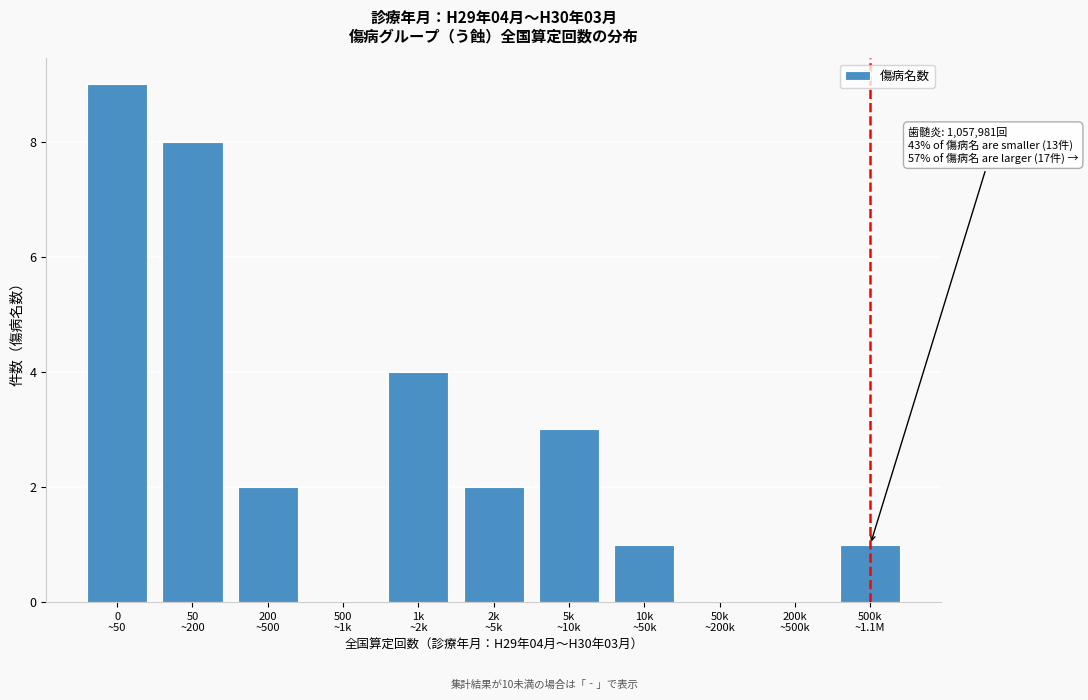

What is the sum of all values?

30